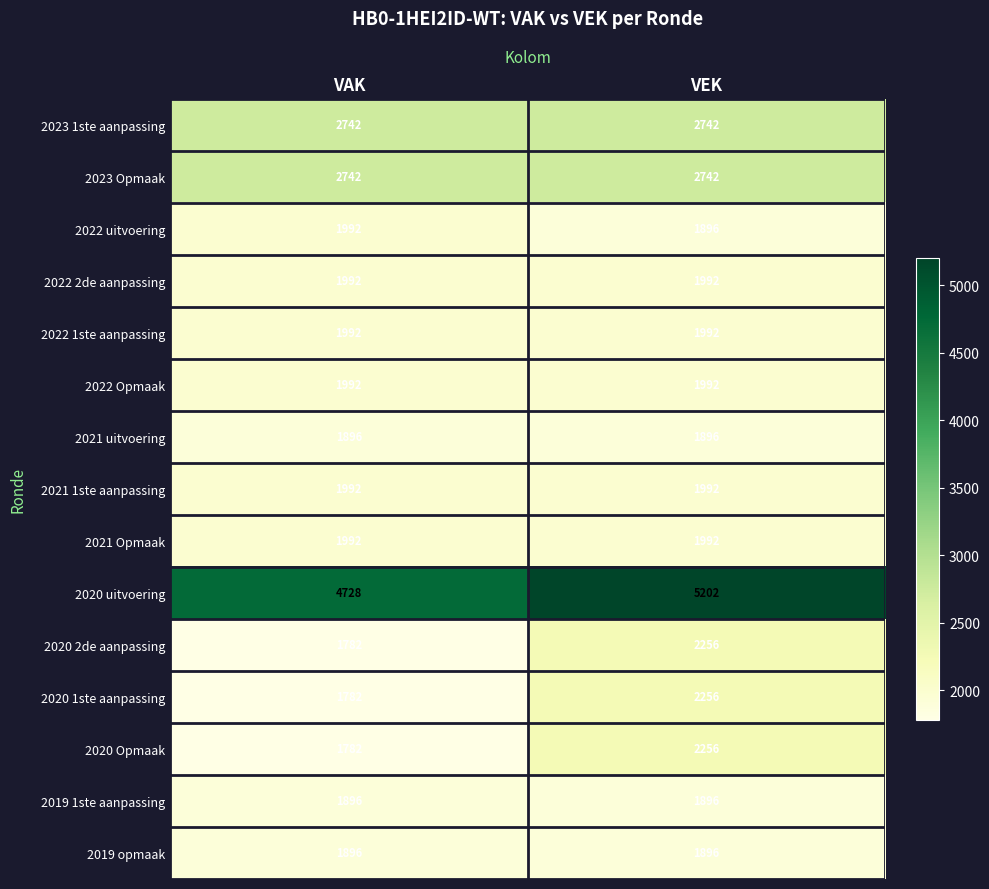

How many data points does each series have?

2